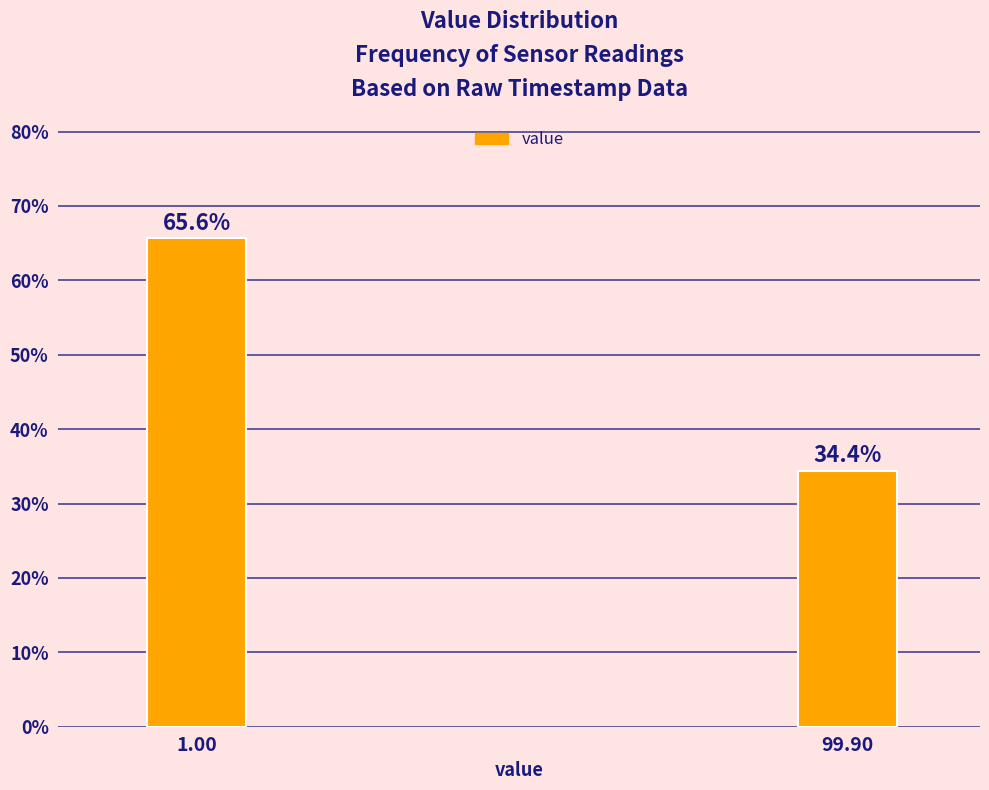

Reading right to left, what are all the values shown in this chart?

99.90=34.4	1.00=65.6